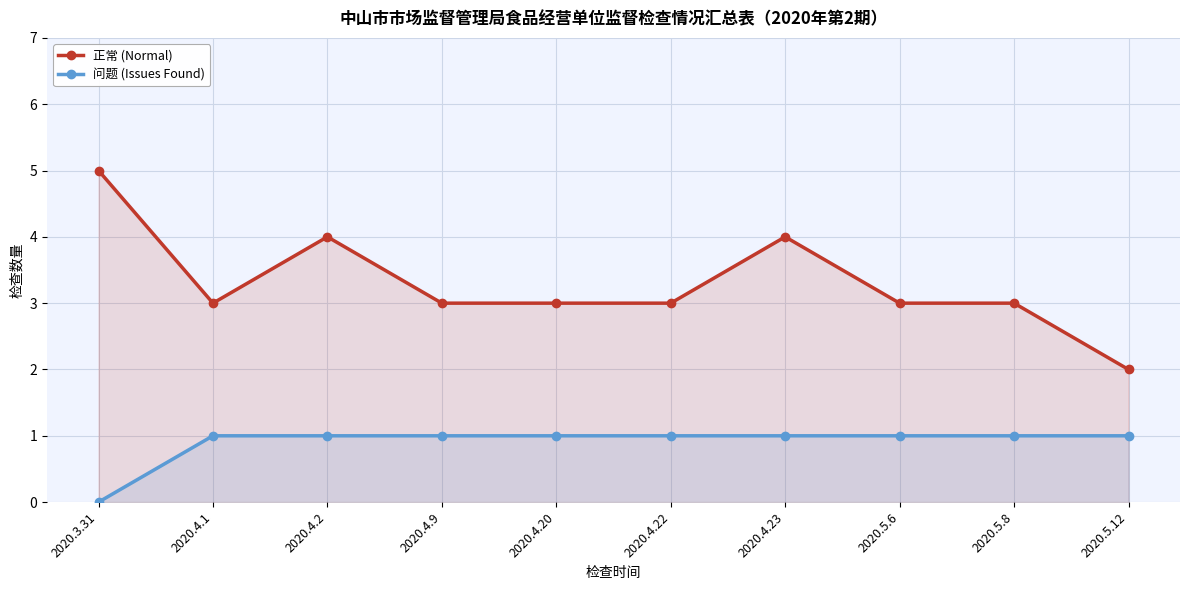

What position from the right is 2020.4.22?

5